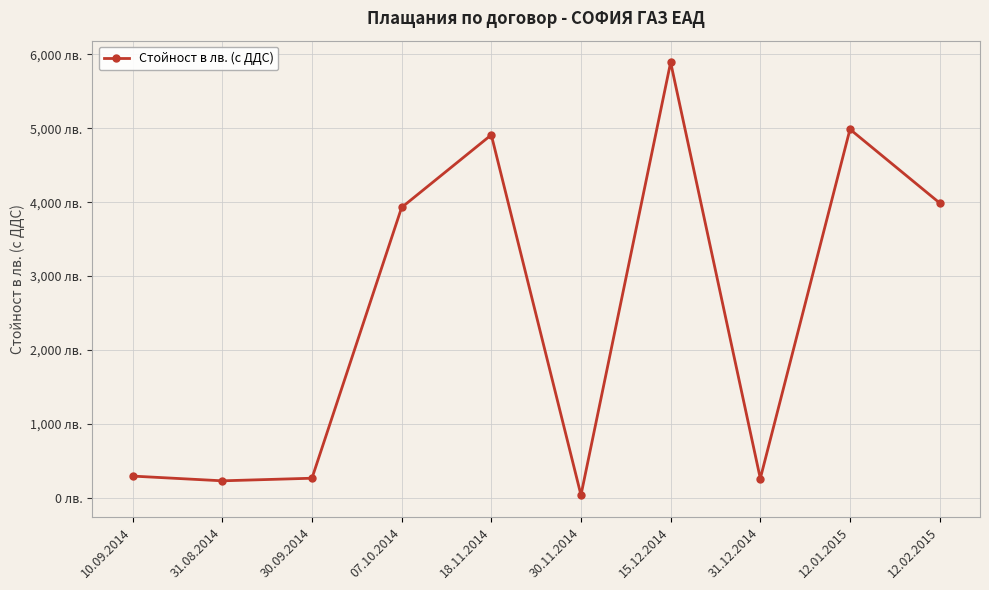

Rank the categories by value from highest to lowest.

15.12.2014, 12.01.2015, 18.11.2014, 12.02.2015, 07.10.2014, 10.09.2014, 30.09.2014, 31.12.2014, 31.08.2014, 30.11.2014